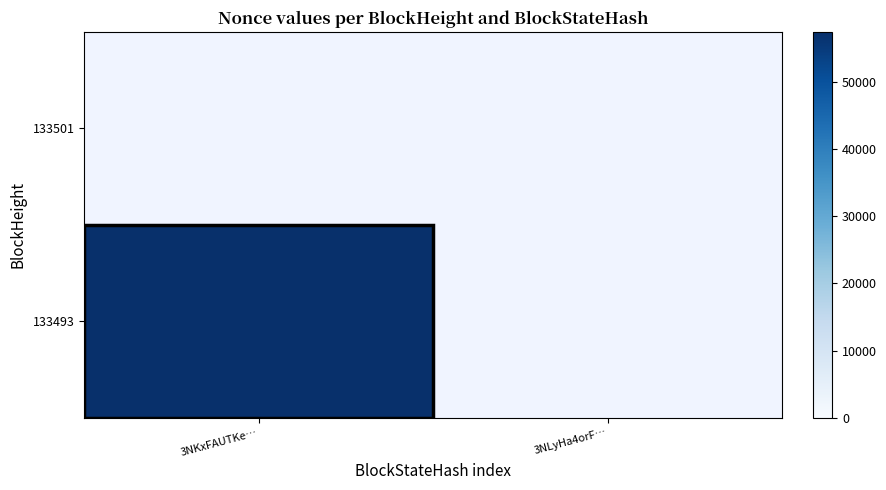

Where is 133493 nearest to the value 57483?

3NKxFAUTKe…